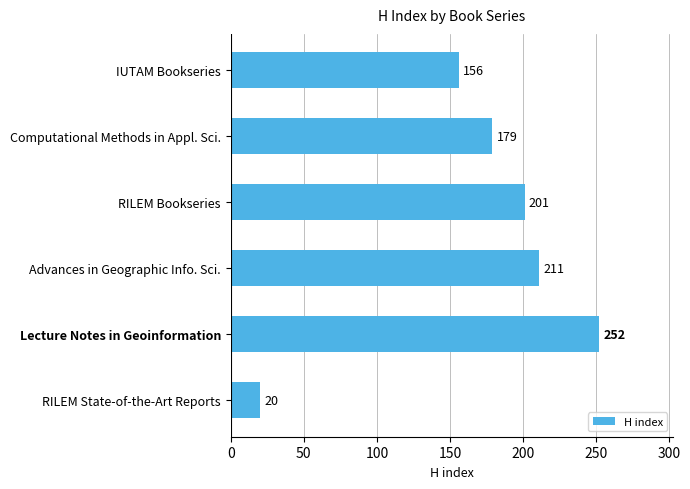

Reading top to bottom, extract all data points from this chart.

156	179	201	211	252	20